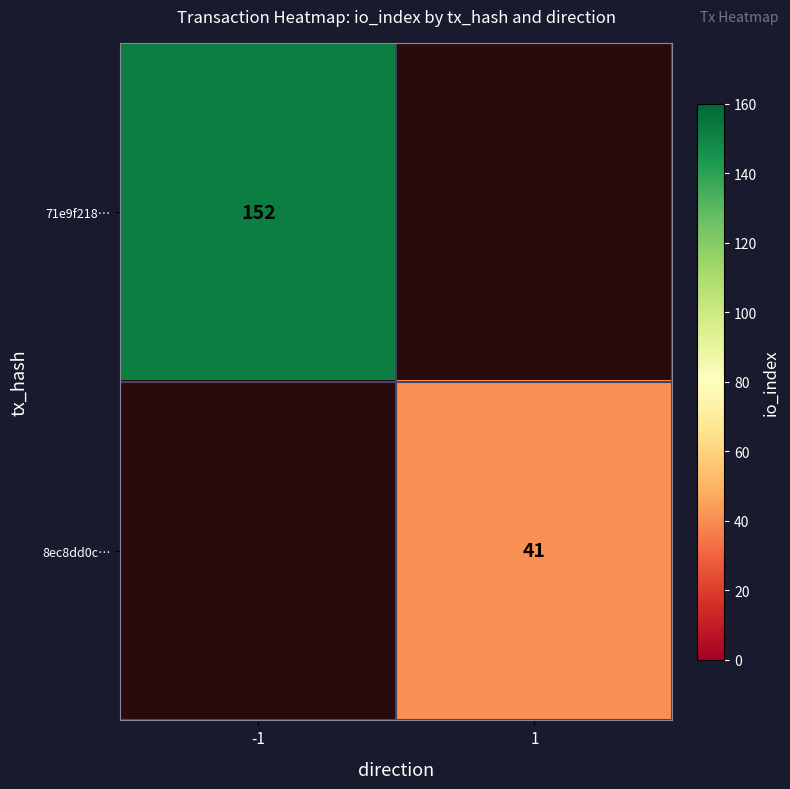

How many data points does each series have?

2